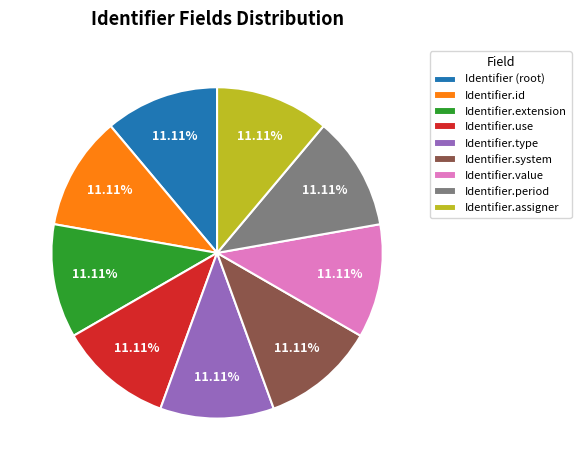

Is the sum of Identifier.assigner and Identifier.extension greater than half?

No